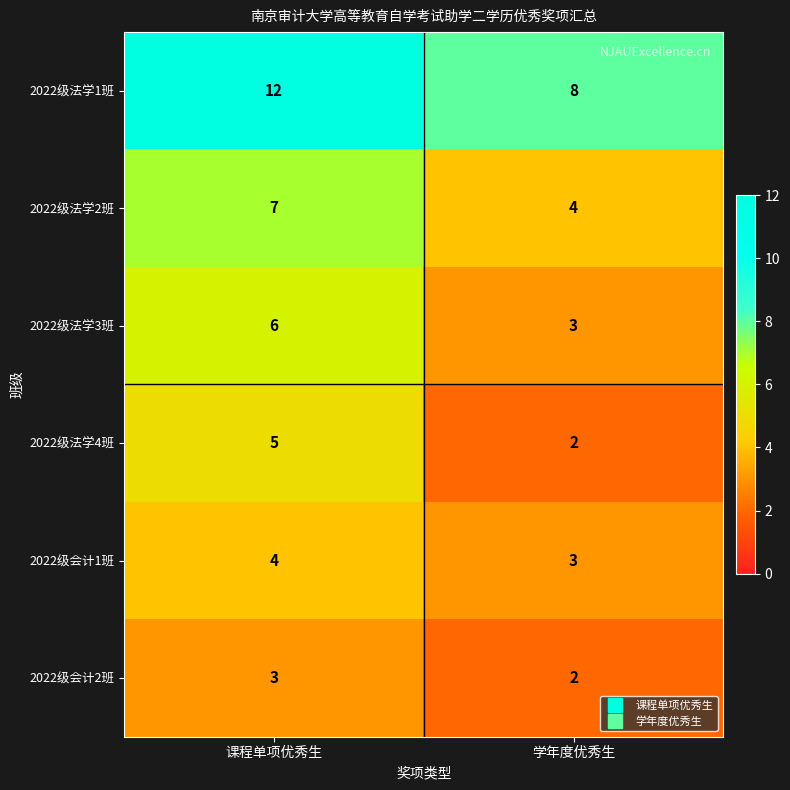

Is it true that 2022级会计1班 equals 5 at 学年度优秀生?

False